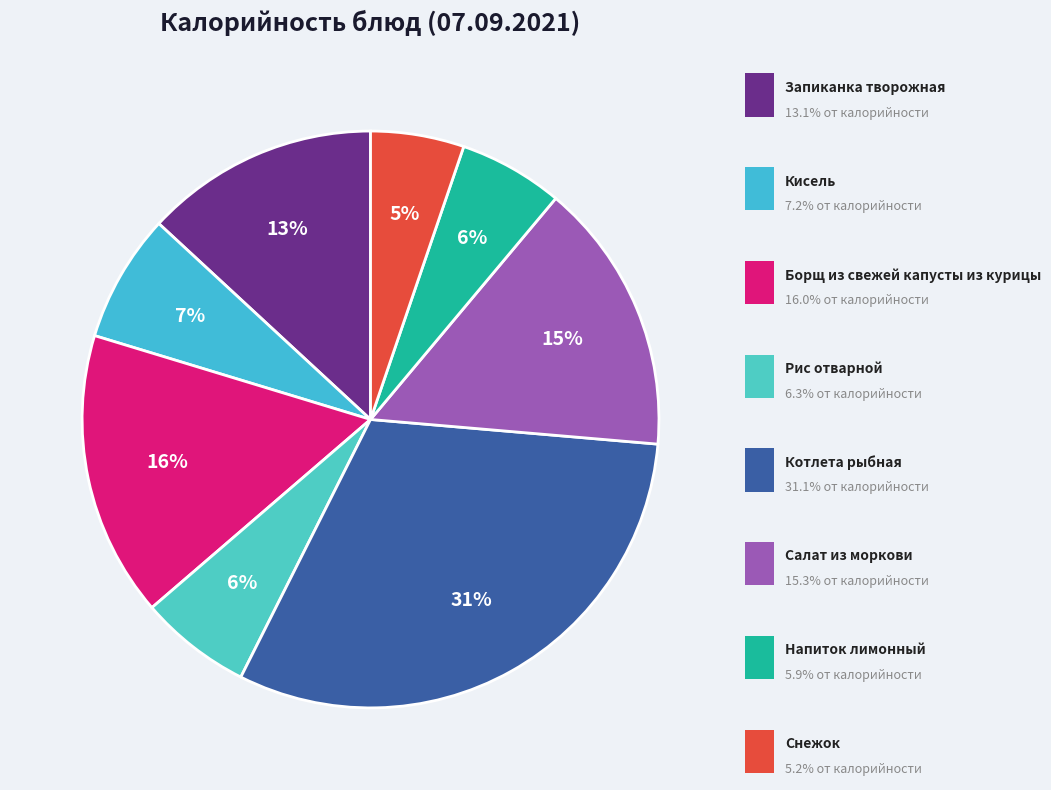

Which slice is the largest?

Котлета рыбная